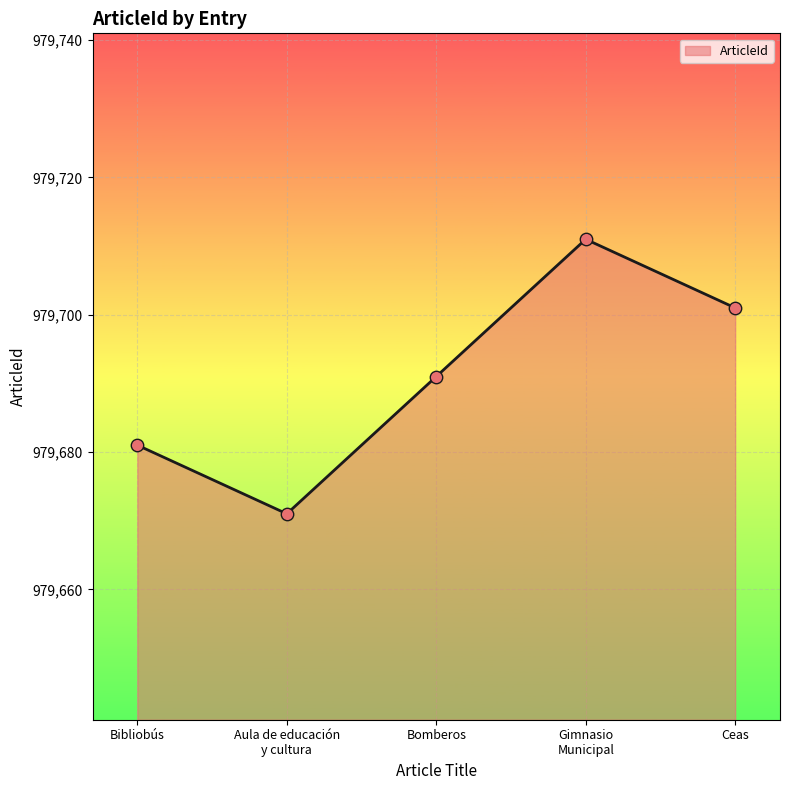

What is the minimum value shown in the chart?

979671